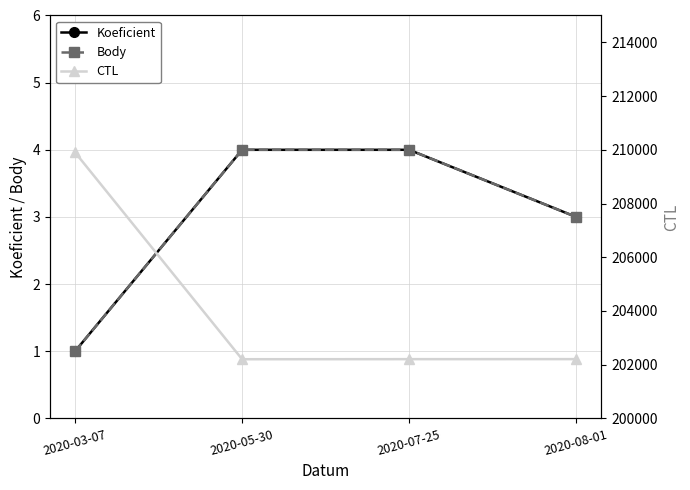

Which category has the highest value in the CTL series?

2020-03-07